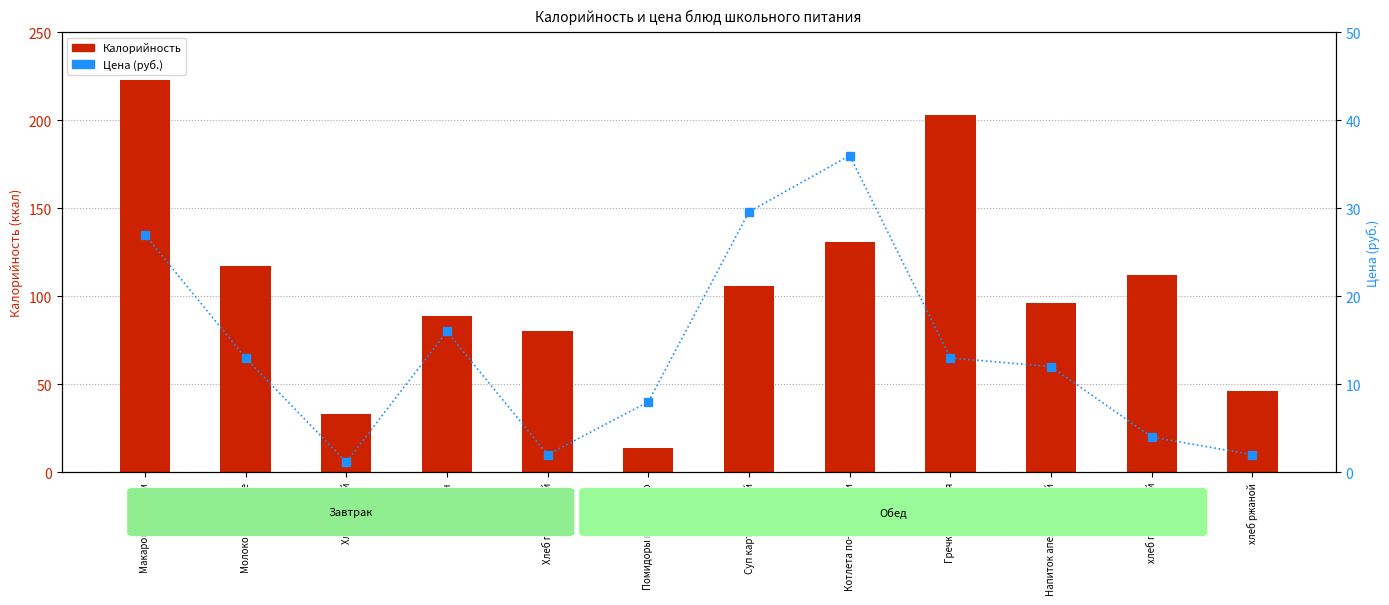

Where does the Калорийность series first go above 106?

Макароны с сыром